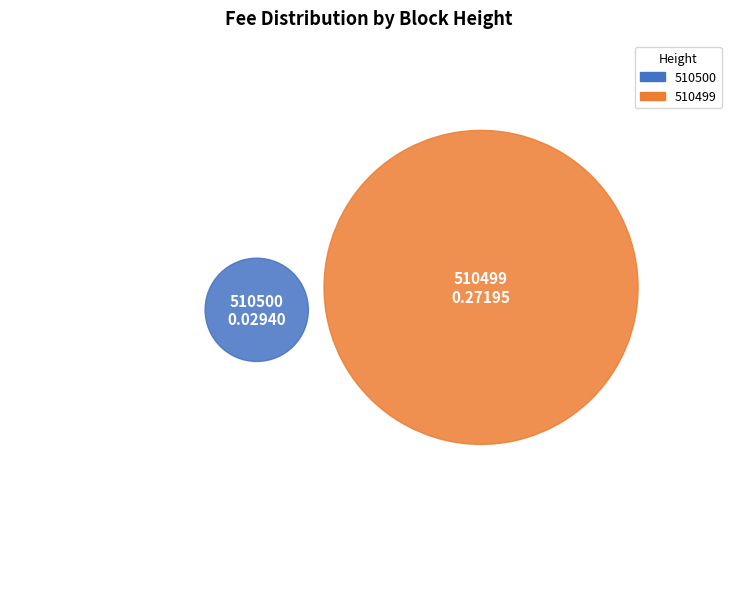

What percentage is the 510499 slice, to the nearest percent?

90%